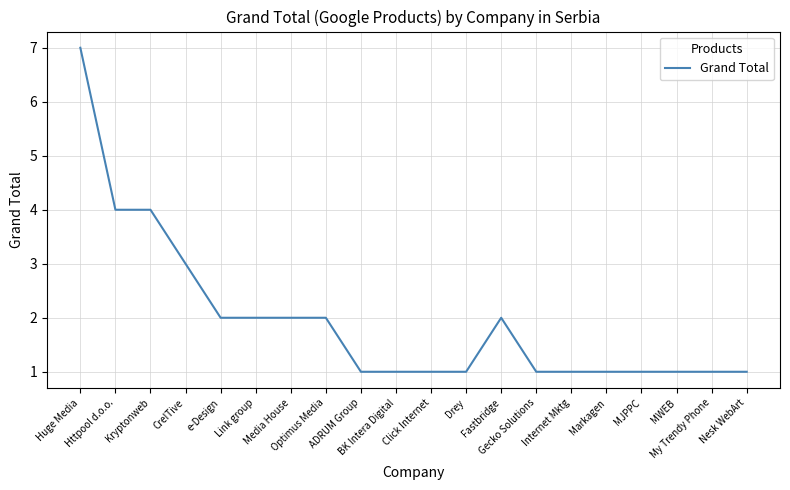

Is this an area chart (filled region under the line)?

No